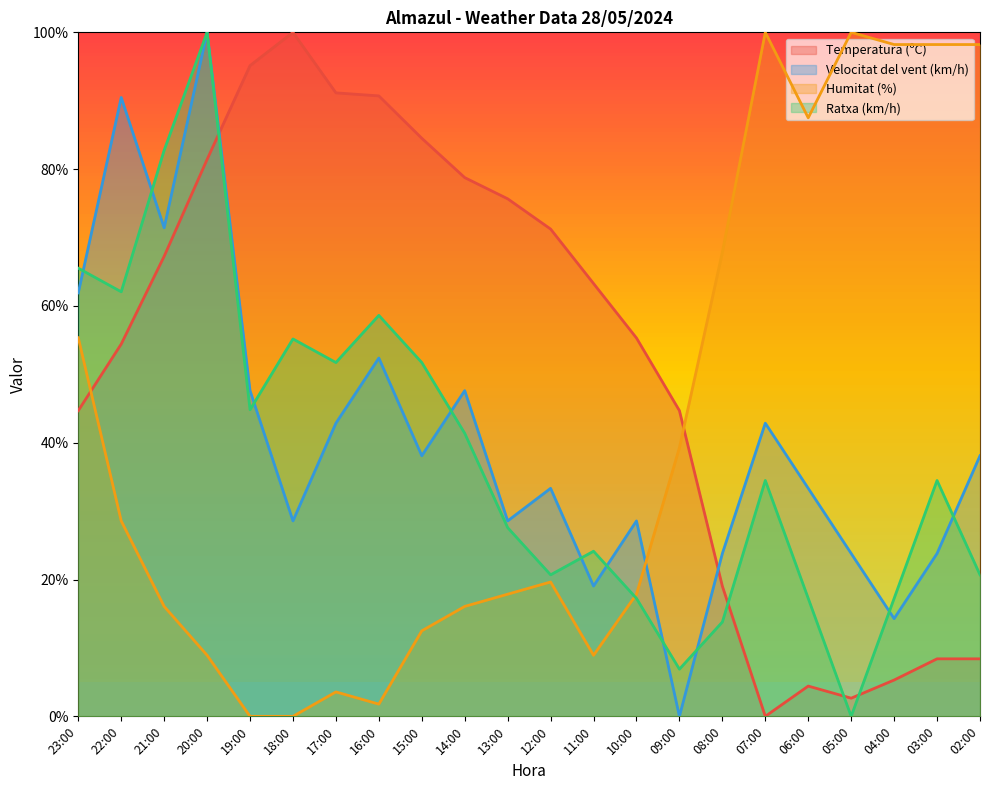

What is the average value of the Temperatura (ºC) series?

52.1